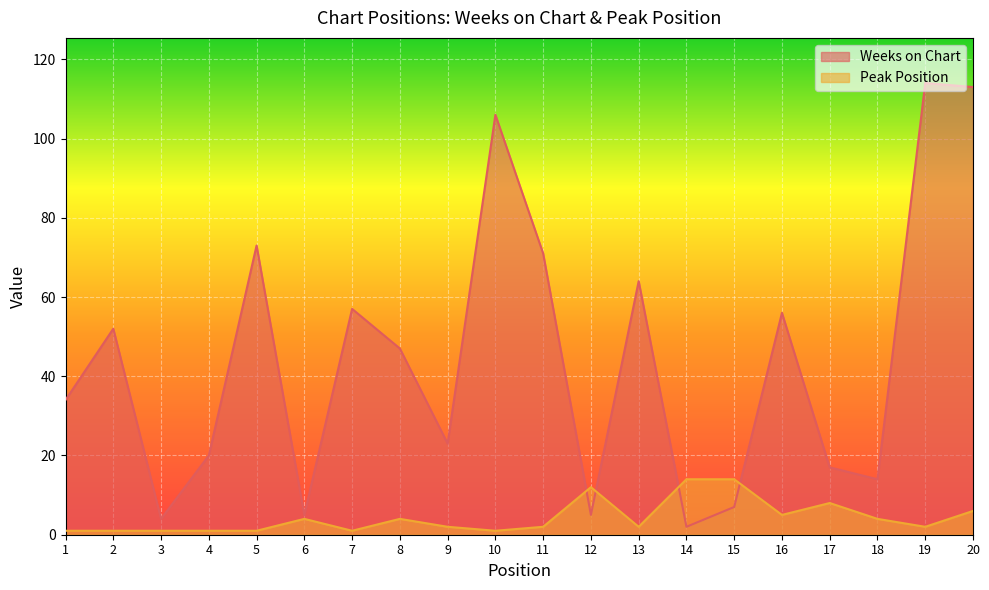

What is the difference between the Weeks on Chart values at 14 and 20?

111